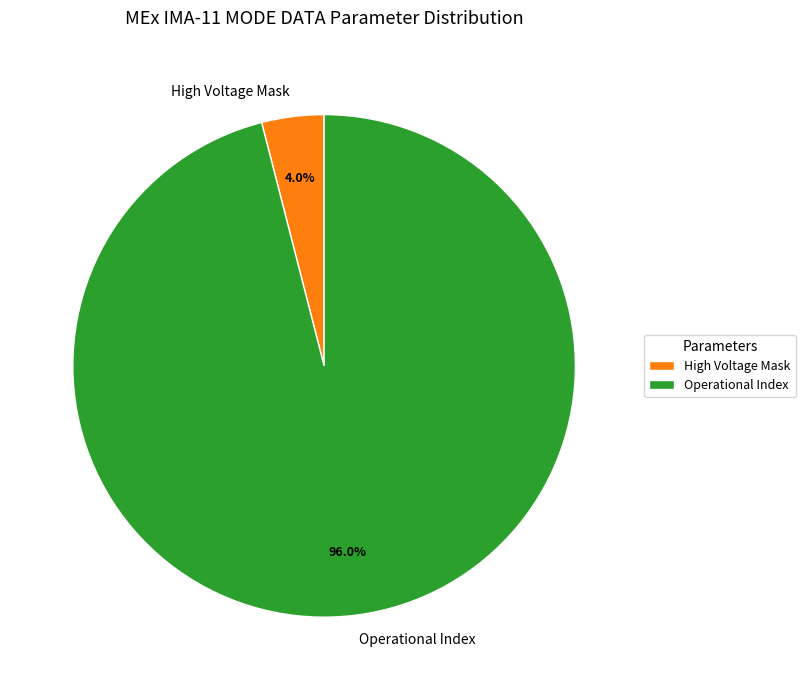

Which slice is the largest?

Operational Index